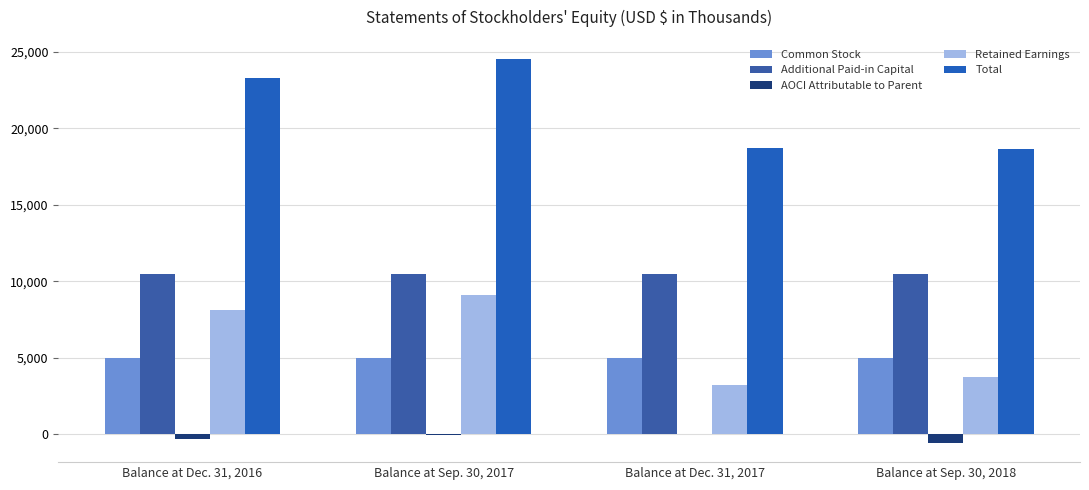

The Additional Paid-in Capital series shows 14003 at Balance at Dec. 31, 2016. True or false?

False